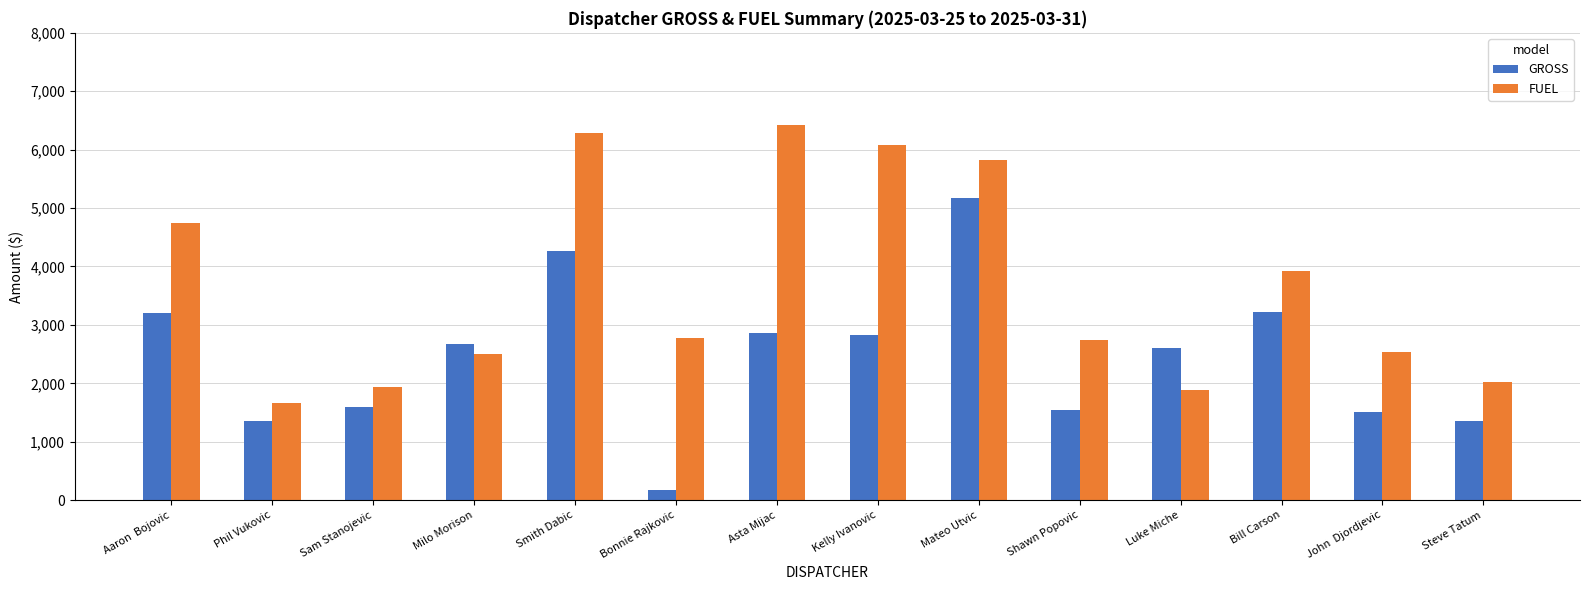

Rank the series by their maximum value, from lowest to highest.

GROSS, FUEL